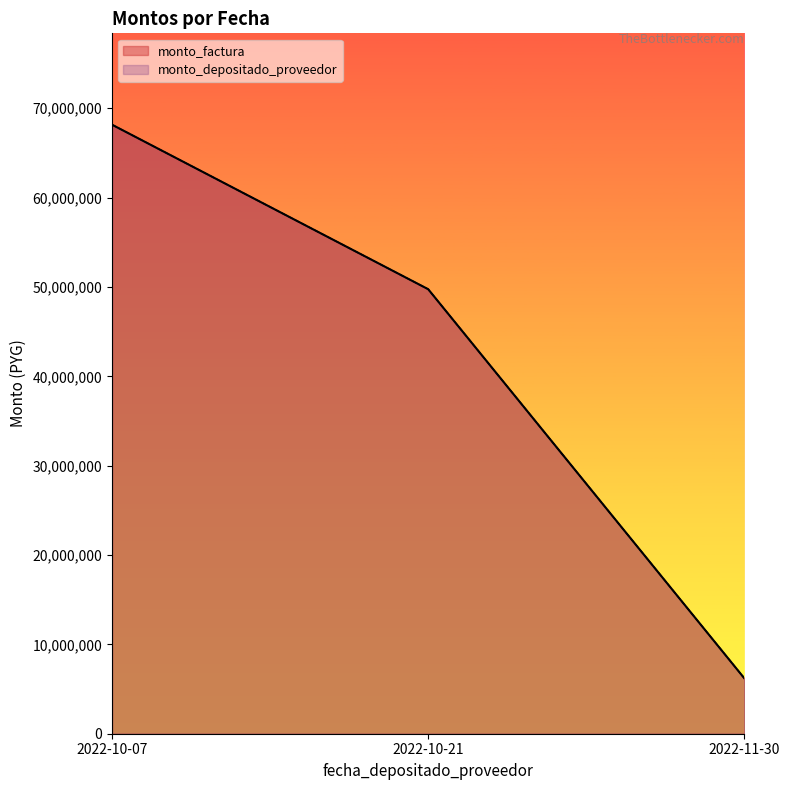

Count the number of data series in this chart.

2